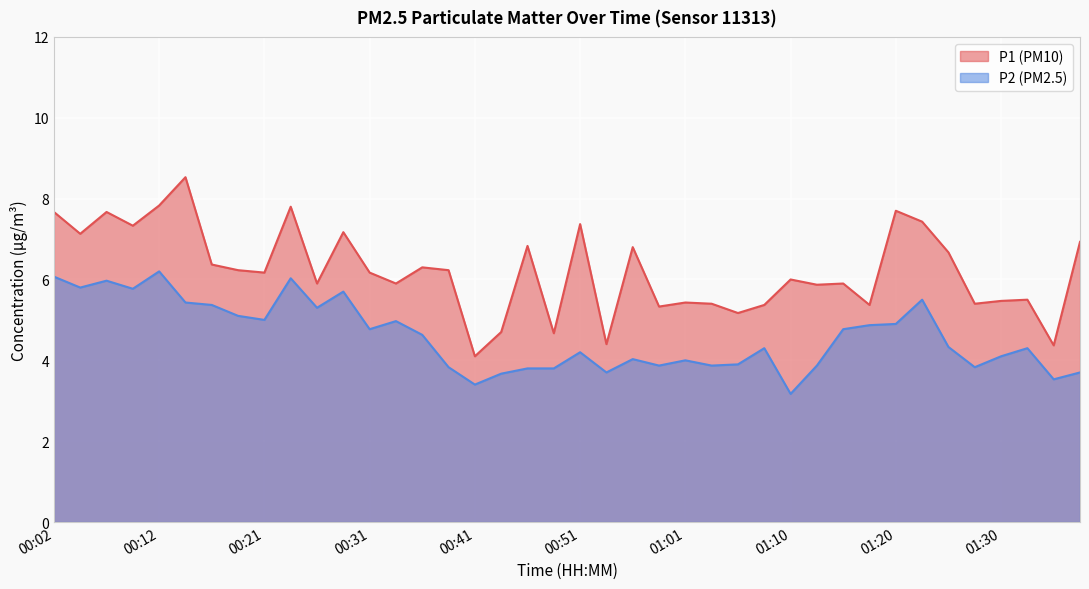

Read the P1 value at 00:41.

4.1